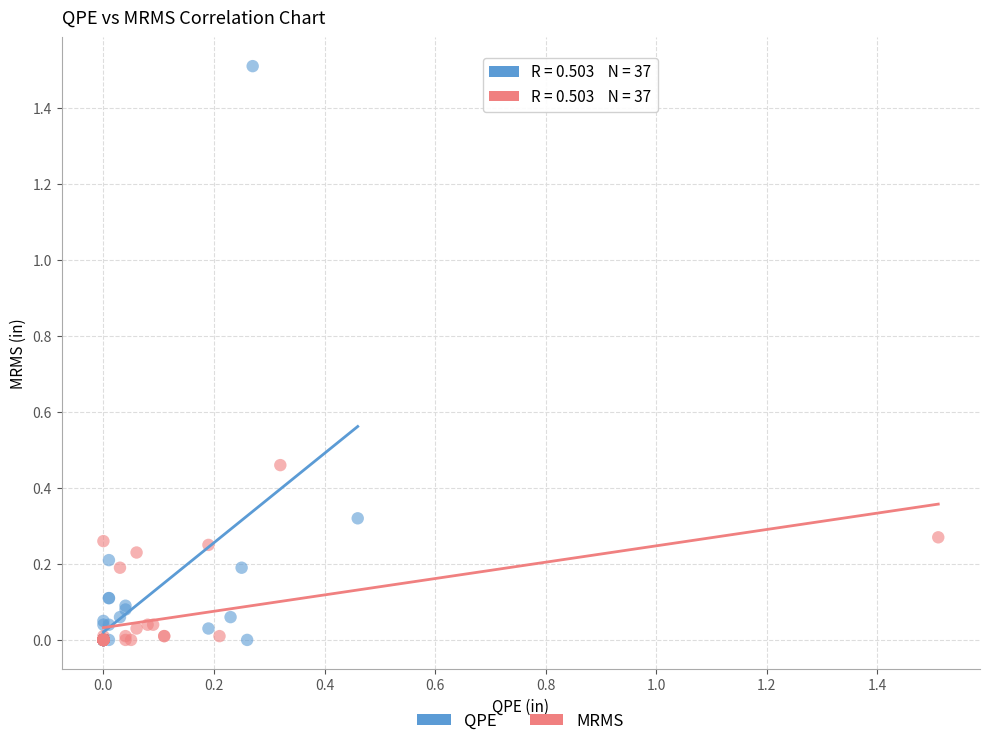

Which series contains the highest Y value?

QPE